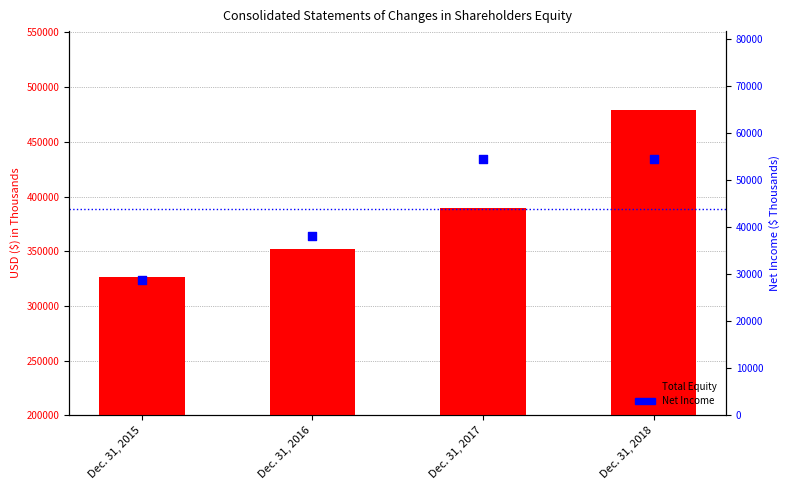

Which series contains the highest Y value?

Total Equity